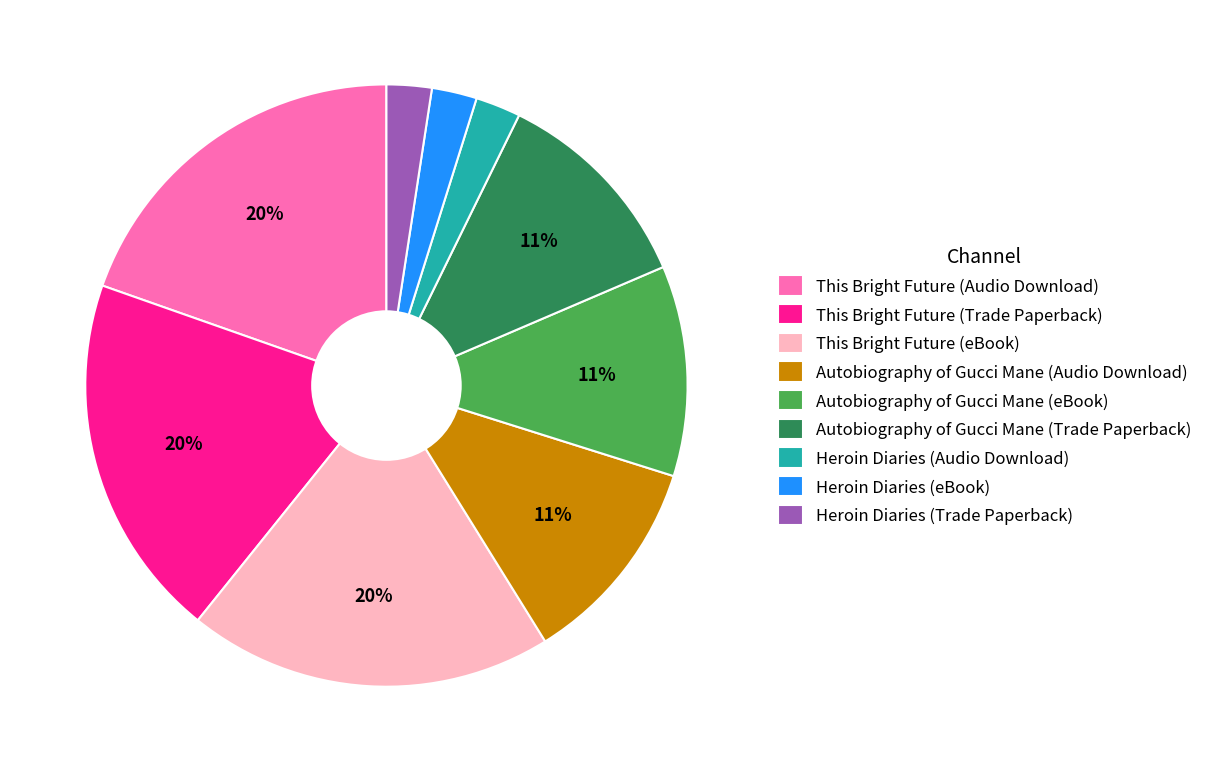

Combined, do Heroin Diaries (Audio Download) and Autobiography of Gucci Mane (eBook) account for over 50%?

No